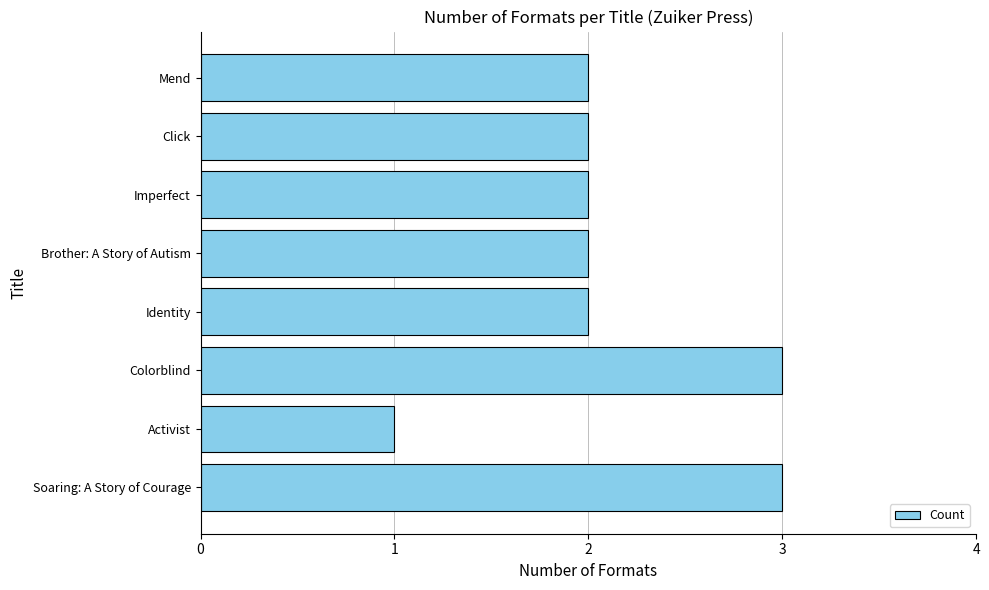

What is the change in value from Activist to Colorblind?

+2